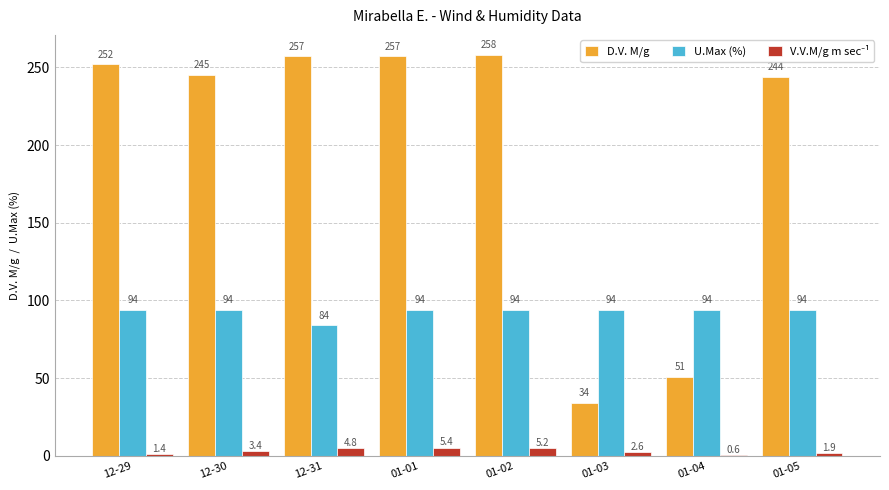

Which series has the widest spread of values?

D.V. M/g